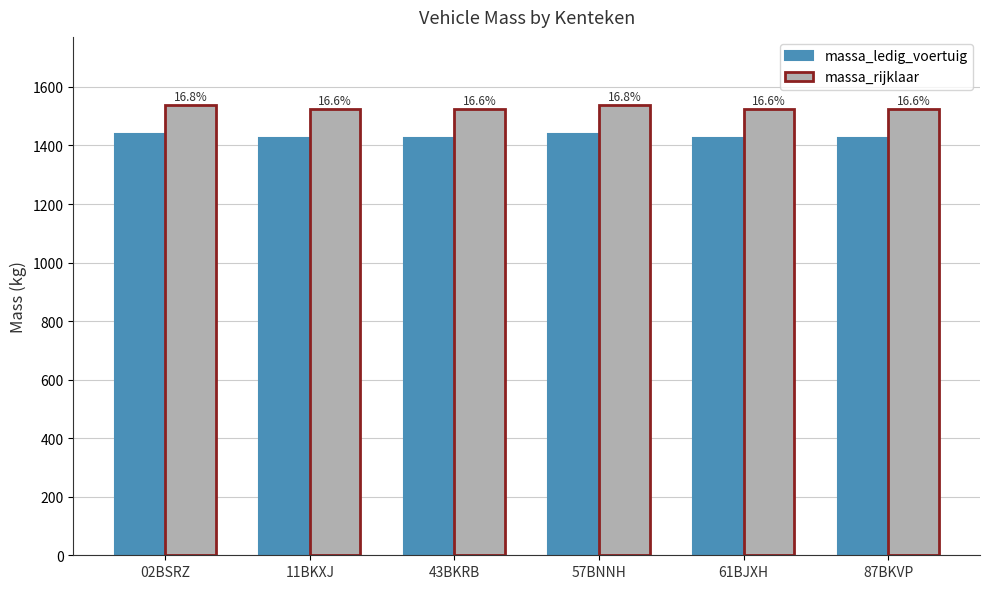

Rank the series by their average value, from highest to lowest.

massa_rijklaar, massa_ledig_voertuig